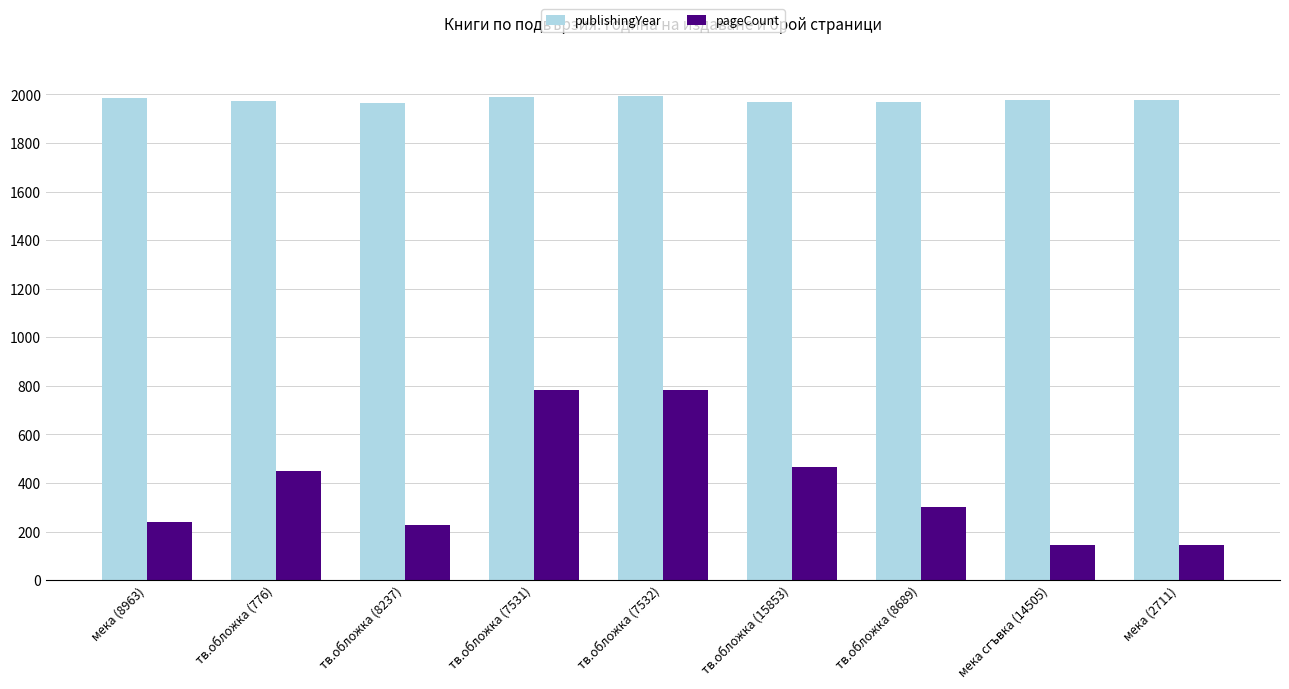

Rank the series by their average value, from highest to lowest.

publishingYear, pageCount